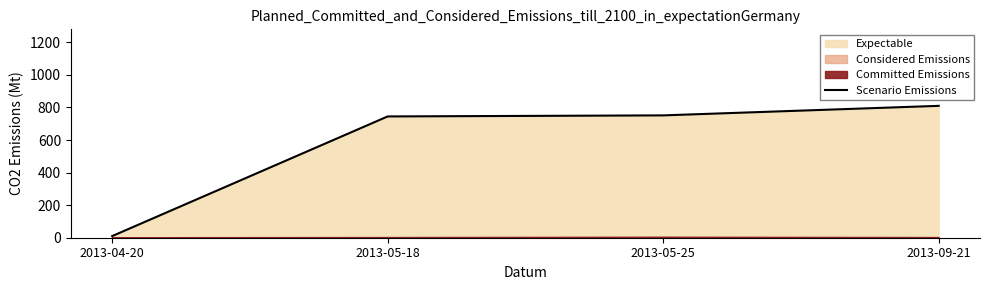

What is the value of the 2nd point from the left?

745.0